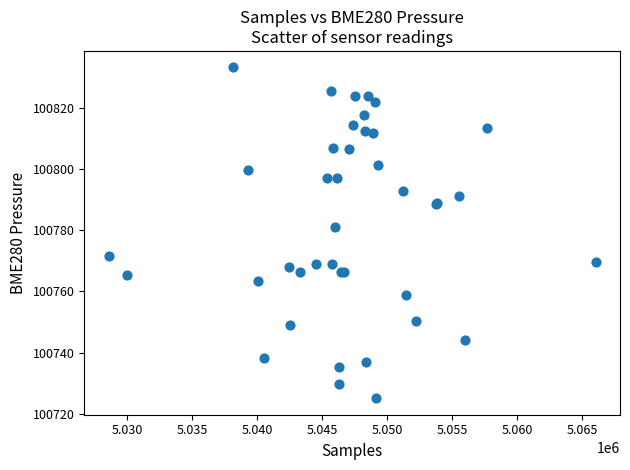

What Y value in the scatter plot is closest to 100779?

100780.9